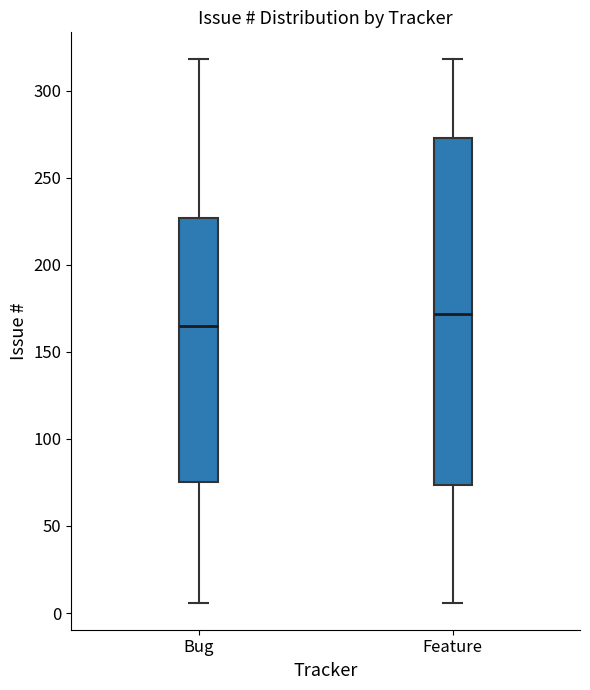

Reading left to right, read every box against the y-axis: the position of its median line, the range the box covers, and the ends of its whiskers. The values are not printed on the chart, so give them approximately, as read against the axis.

Bug: median 165, box 75 to 225, whiskers 5 to 320
Feature: median 170, box 75 to 275, whiskers 5 to 320